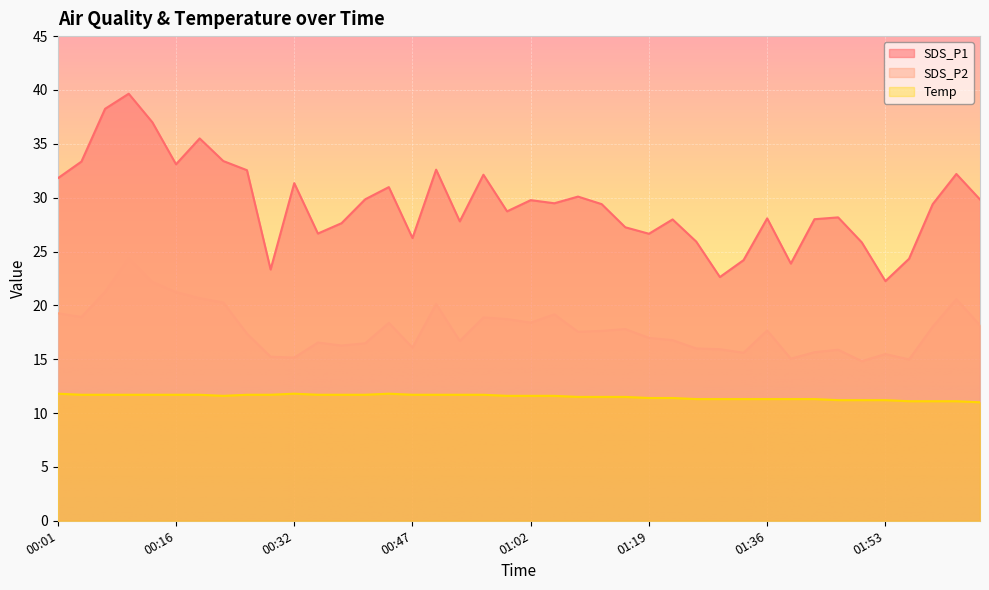

Reading right to left, what are all the values shown in this chart?

SDS_P1: 29.8	32.2	29.4	24.3	22.2	25.9	28.2	28.0	23.9	28.1	24.2	22.6	25.9	28.0	26.6	27.2	29.4	30.1	29.5	29.8	28.7	32.1	27.8	32.6	26.2	31.0	29.9	27.6	26.7	31.4	23.3	32.5	33.4	35.5	33.1	37.0	39.6	38.2	33.4	31.8
SDS_P2: 18.1	20.6	18.0	15.0	15.5	14.8	15.9	15.7	15.1	17.7	15.6	15.9	16.0	16.8	17.0	17.8	17.6	17.6	19.2	18.4	18.7	18.9	16.7	20.1	16.1	18.4	16.5	16.3	16.6	15.2	15.2	17.4	20.3	20.7	21.2	22.2	24.4	21.3	18.9	19.3
Temp: 11.0	11.1	11.1	11.1	11.2	11.2	11.2	11.3	11.3	11.3	11.3	11.3	11.3	11.4	11.4	11.5	11.5	11.5	11.6	11.6	11.6	11.7	11.7	11.7	11.7	11.8	11.7	11.7	11.7	11.8	11.7	11.7	11.6	11.7	11.7	11.7	11.7	11.7	11.7	11.8